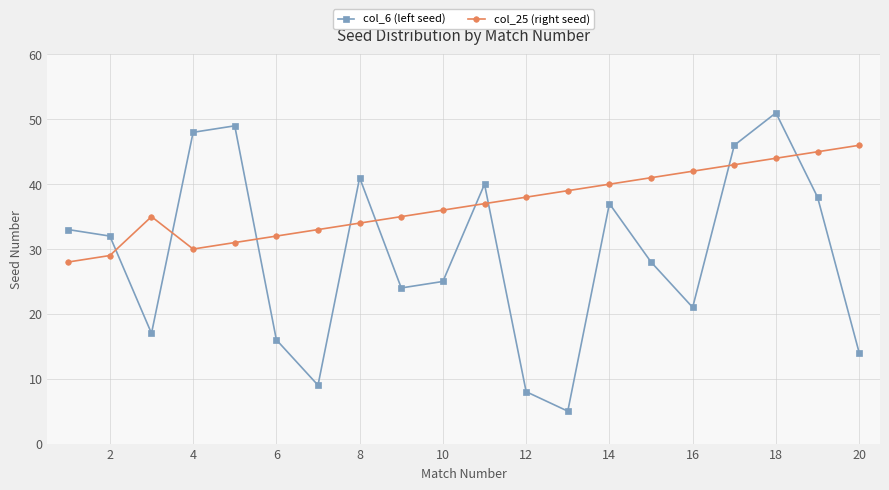

How many lines are shown in the chart?

2